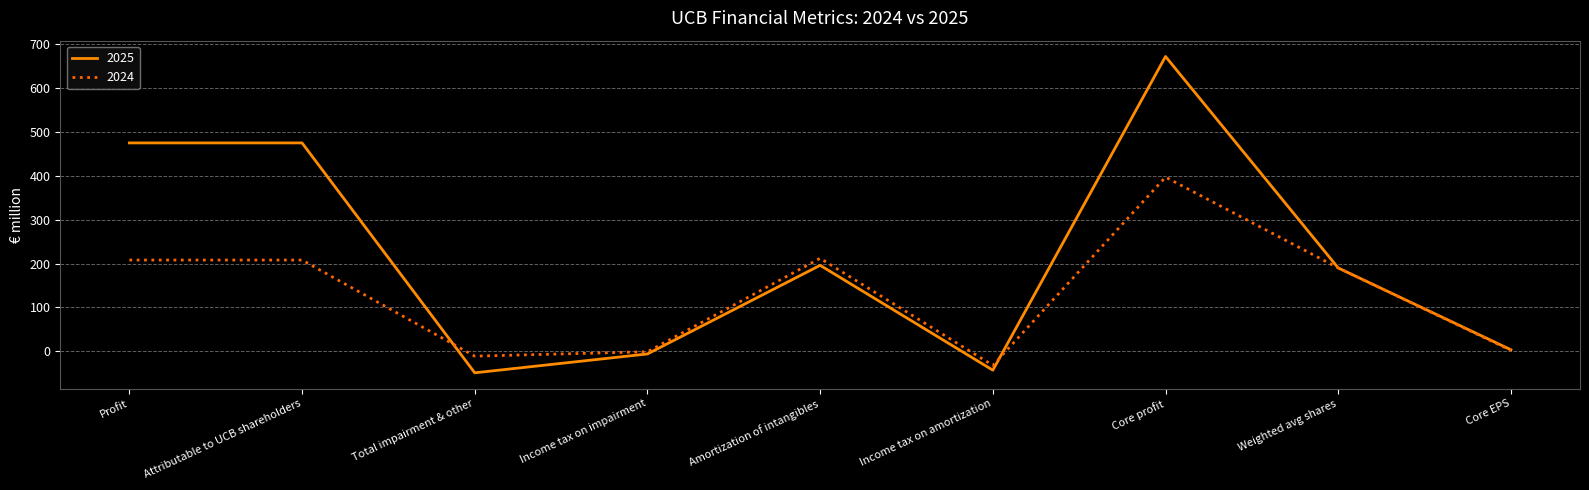

At which category does the chart reach its peak across all series?

Core profit